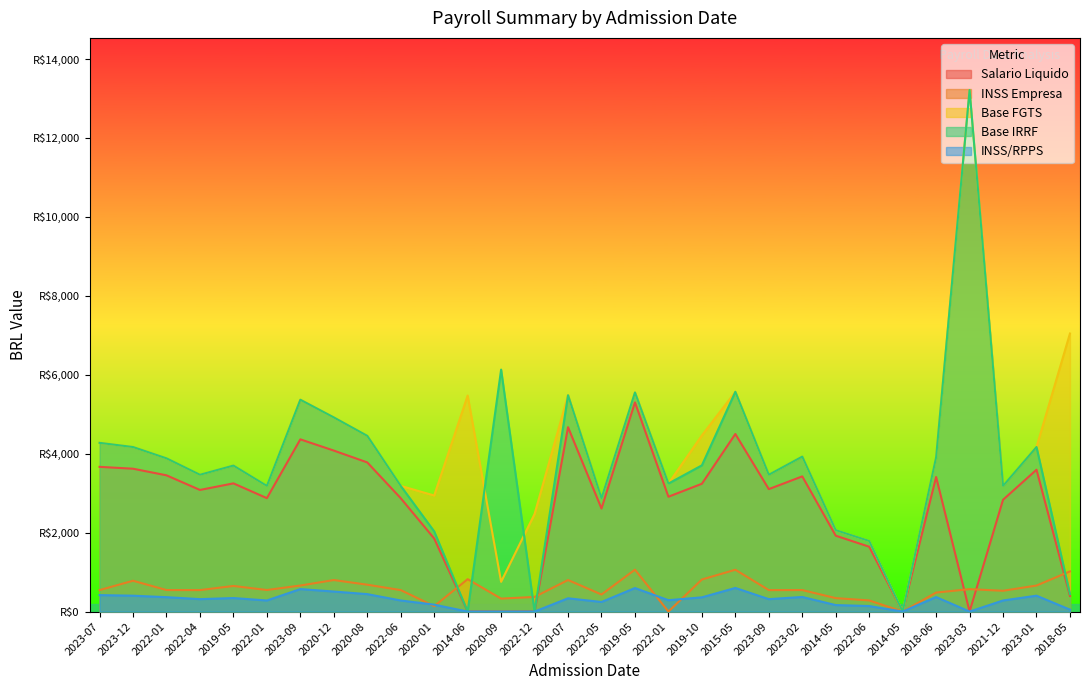

Which category has the lowest value in the Salario Liquido series?

2020-09